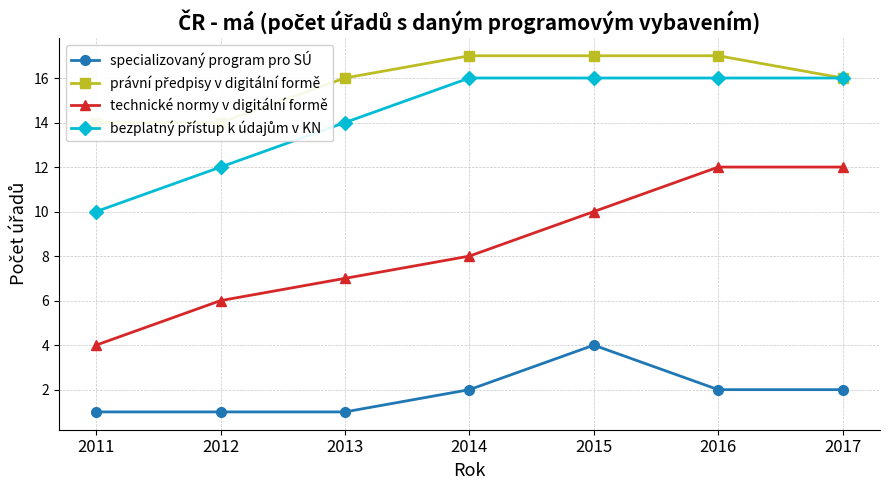

Reading left to right, transcribe all the data shown in this chart.

specializovaný program pro SÚ: 1	1	1	2	4	2	2
právní předpisy v digitální formě: 14	14	16	17	17	17	16
technické normy v digitální formě: 4	6	7	8	10	12	12
bezplatný přístup k údajům v KN: 10	12	14	16	16	16	16